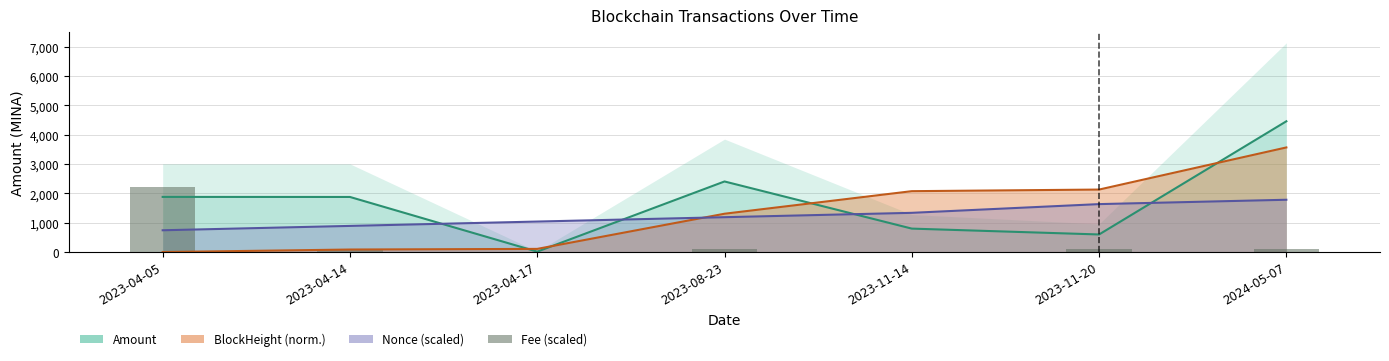

What is the label of the 5th bar from the left?

2023-11-14